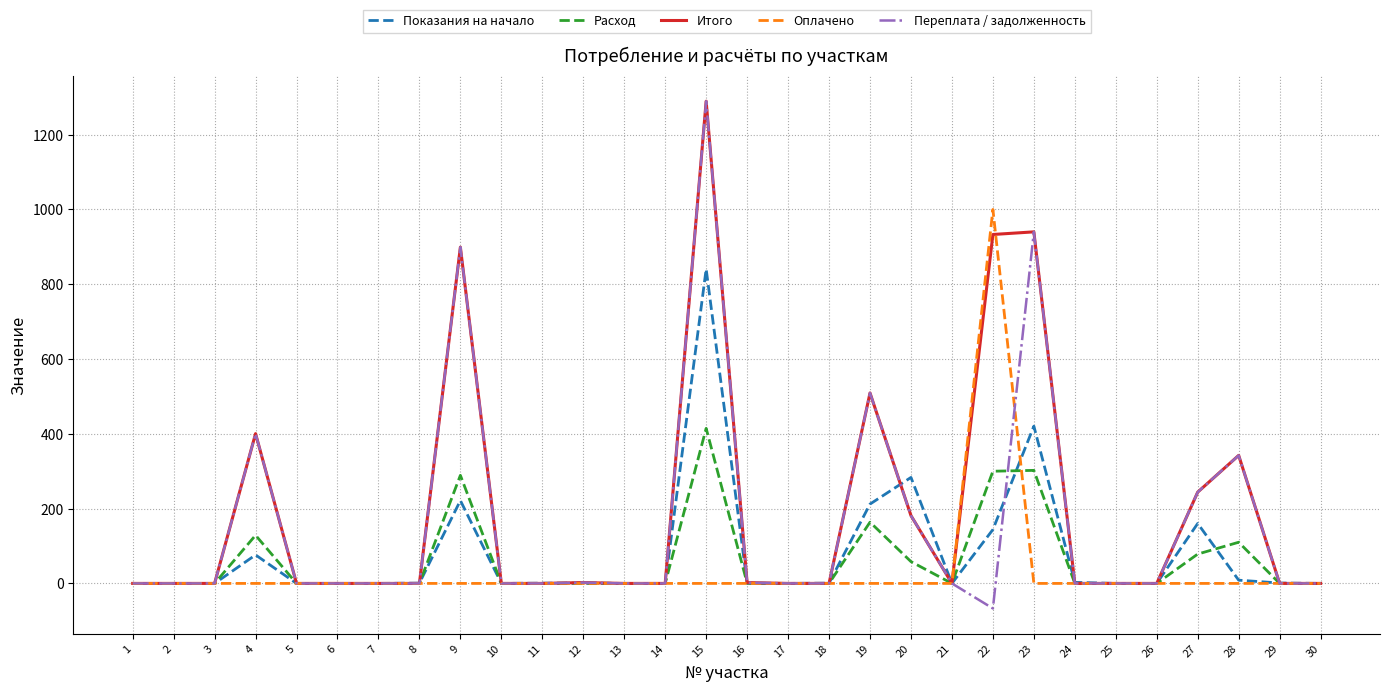

What are all the series names shown in the legend?

Показания на начало, Расход, Итого, Оплачено, Переплата / задолженность